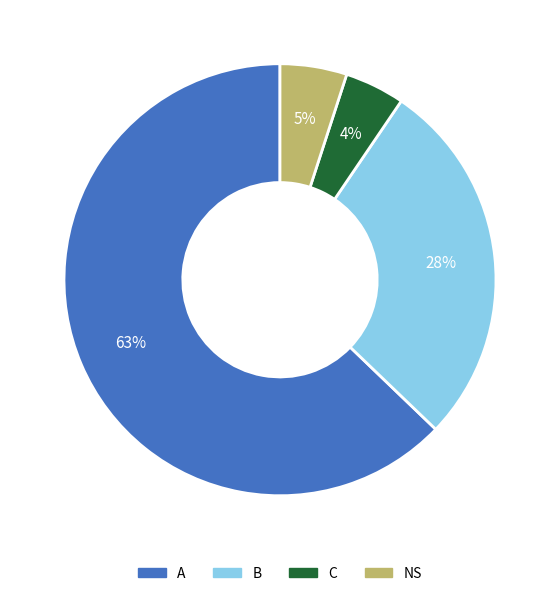

How many slices are in this pie chart?

4